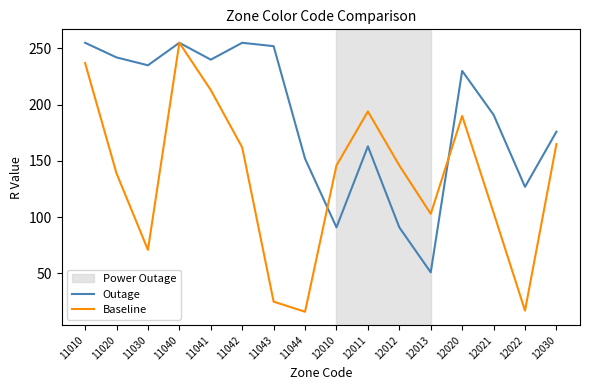

What is the average value of the Outage series?

188